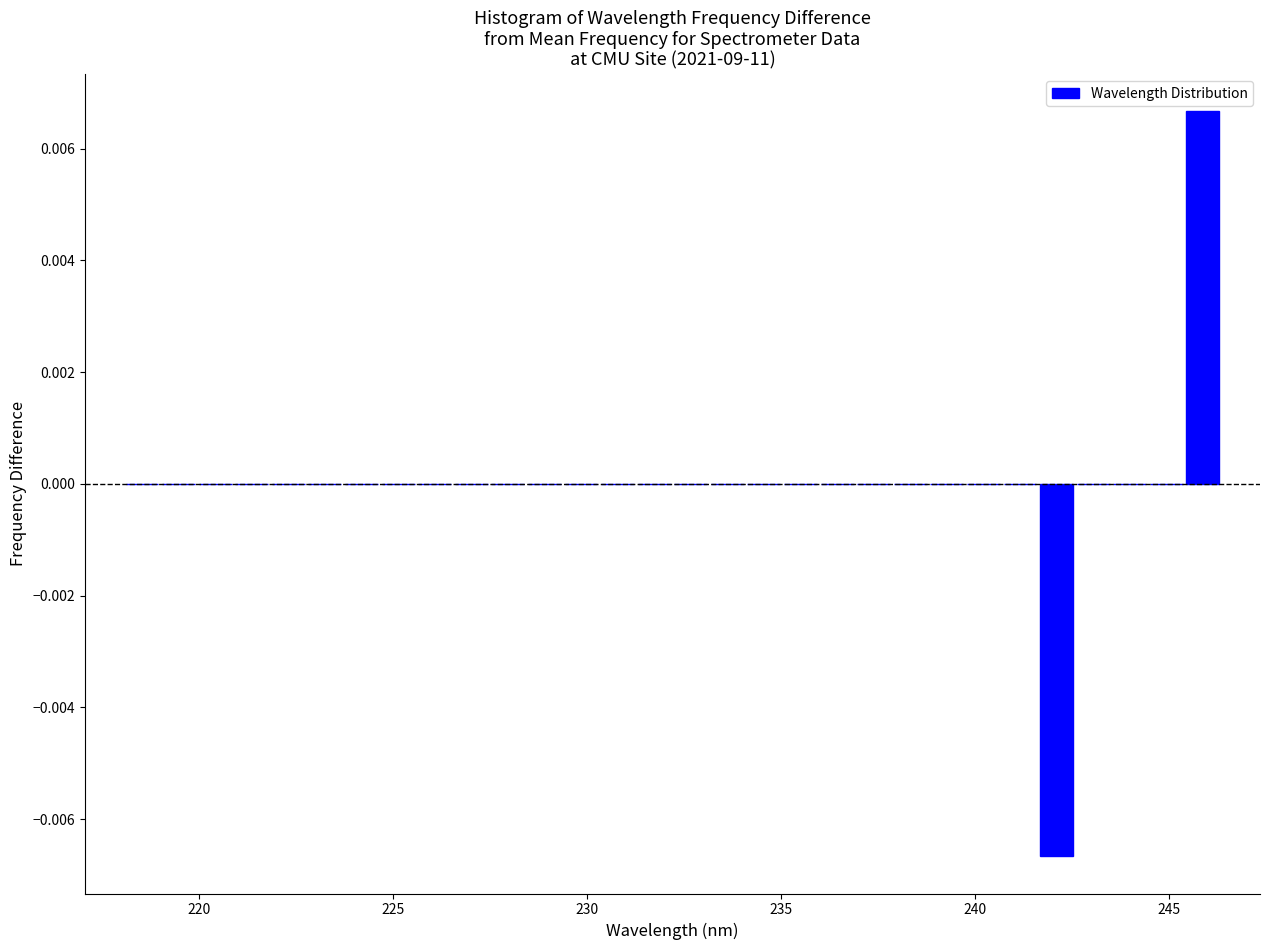

Read against the x-axis, roughly where is the centre of the tallest bar?

246.0